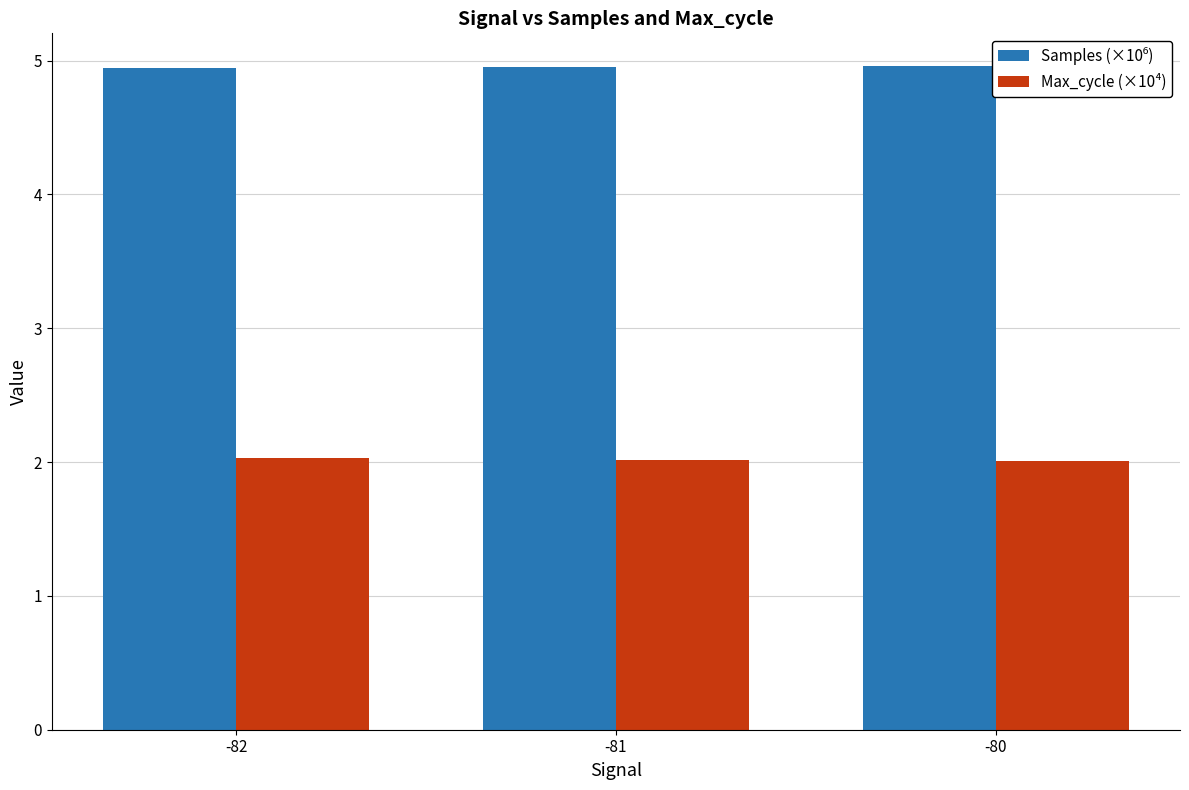

What is the approximate value of Max_cycle (×10⁴) at -80?

2.0